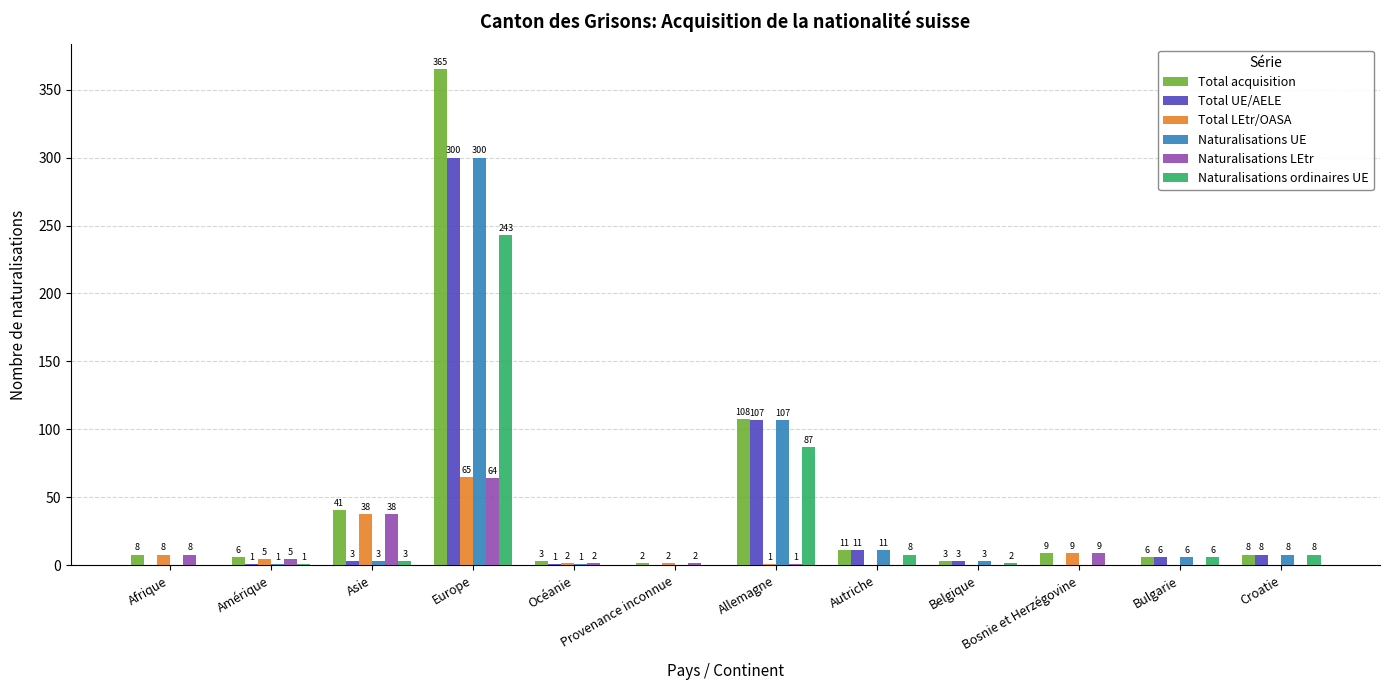

How many values in Total UE/AELE are above zero?

9